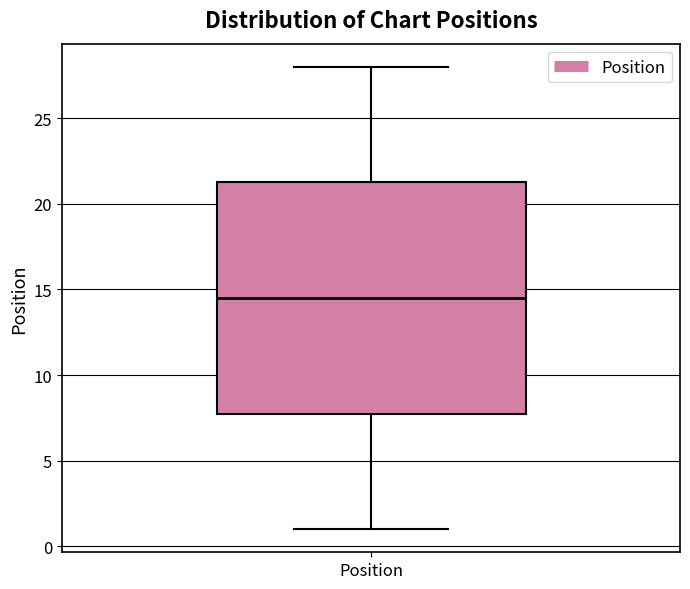

Transcribe this box plot: give where the median line is, the range the box spans, and where the two whiskers end, as read against the y-axis. The values are not printed on the chart, so give them approximately, as read against the axis.

median 14.5, box 8.0 to 21.5, whiskers 1.0 to 28.0